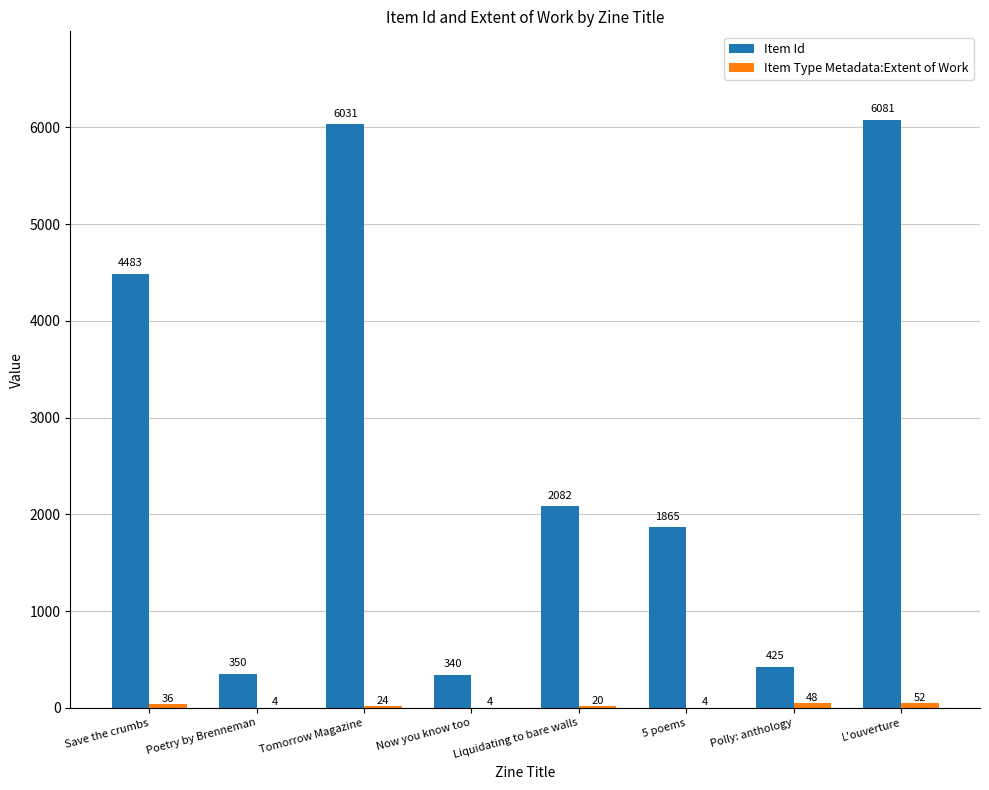

What is the sum of all Item Id values?

21657